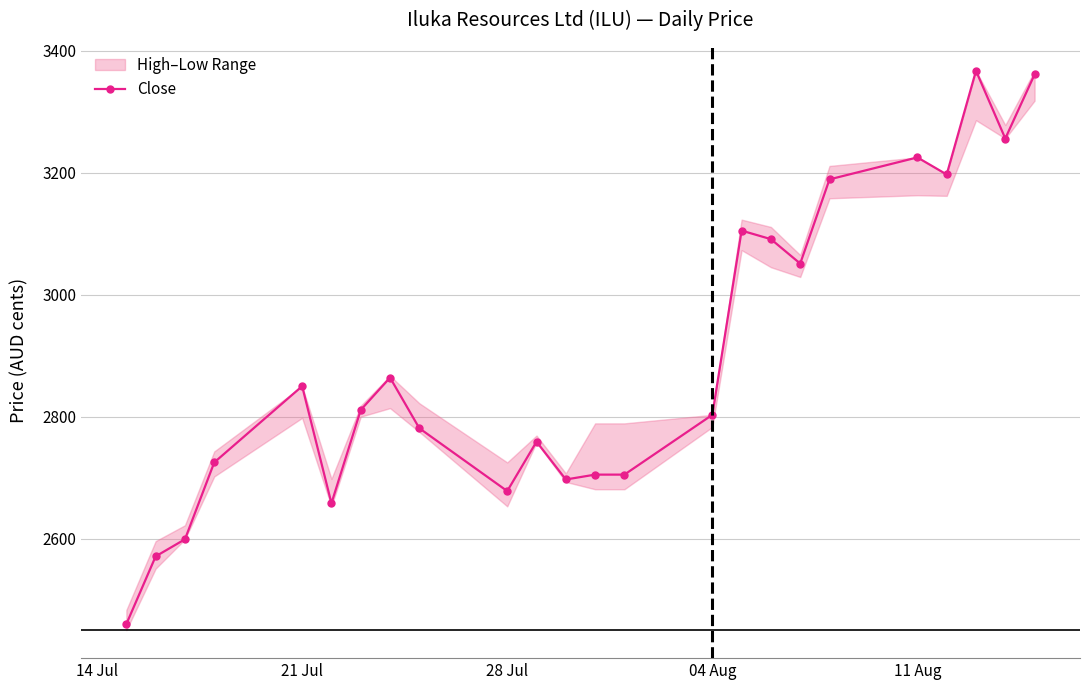

True or false: Close has more than 1 interior local peaks.

True